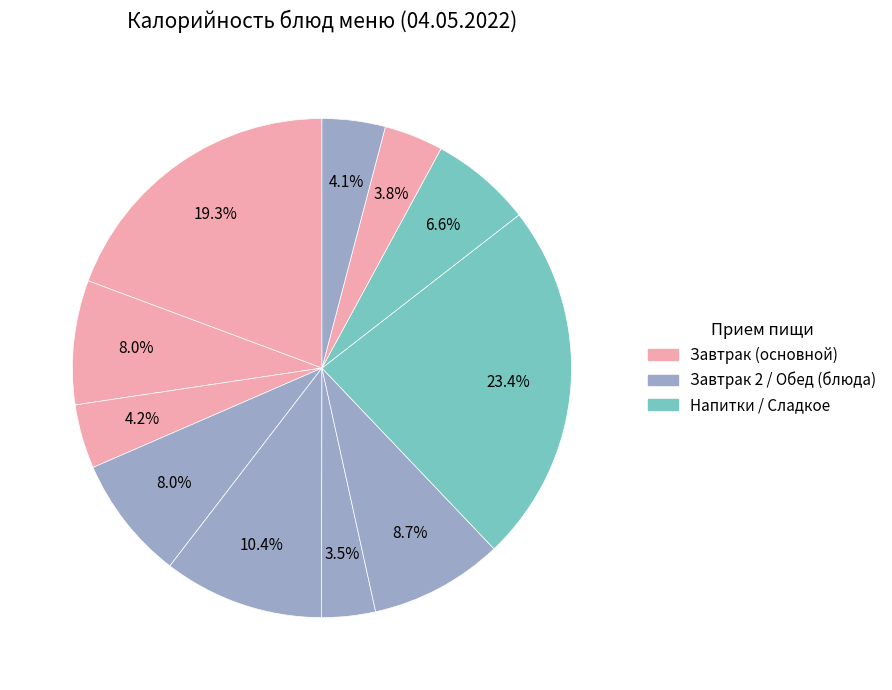

How many segments does this pie chart have?

11